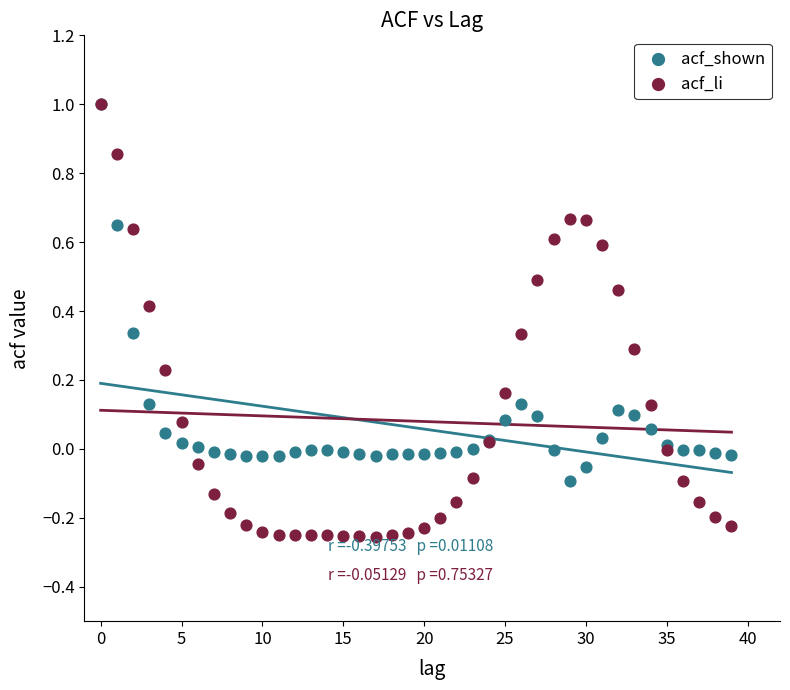

What are all the series names shown in the legend?

acf_shown, acf_li